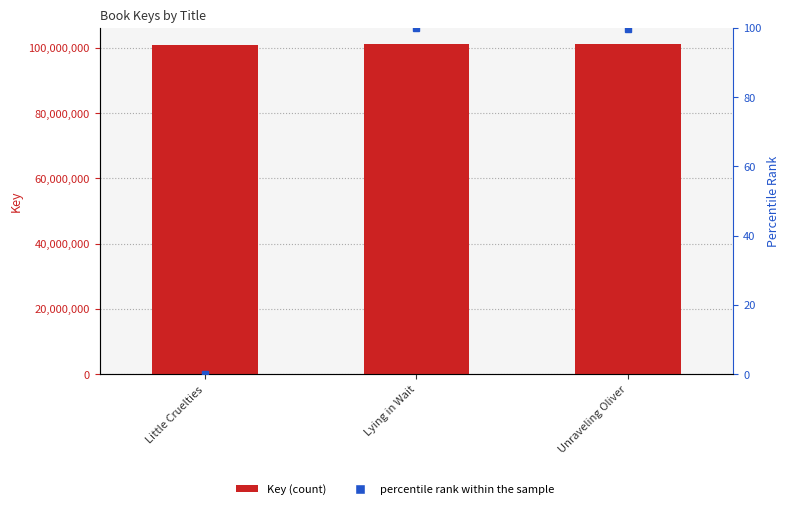

At how many categories does at least one series exceed 7047146?

3